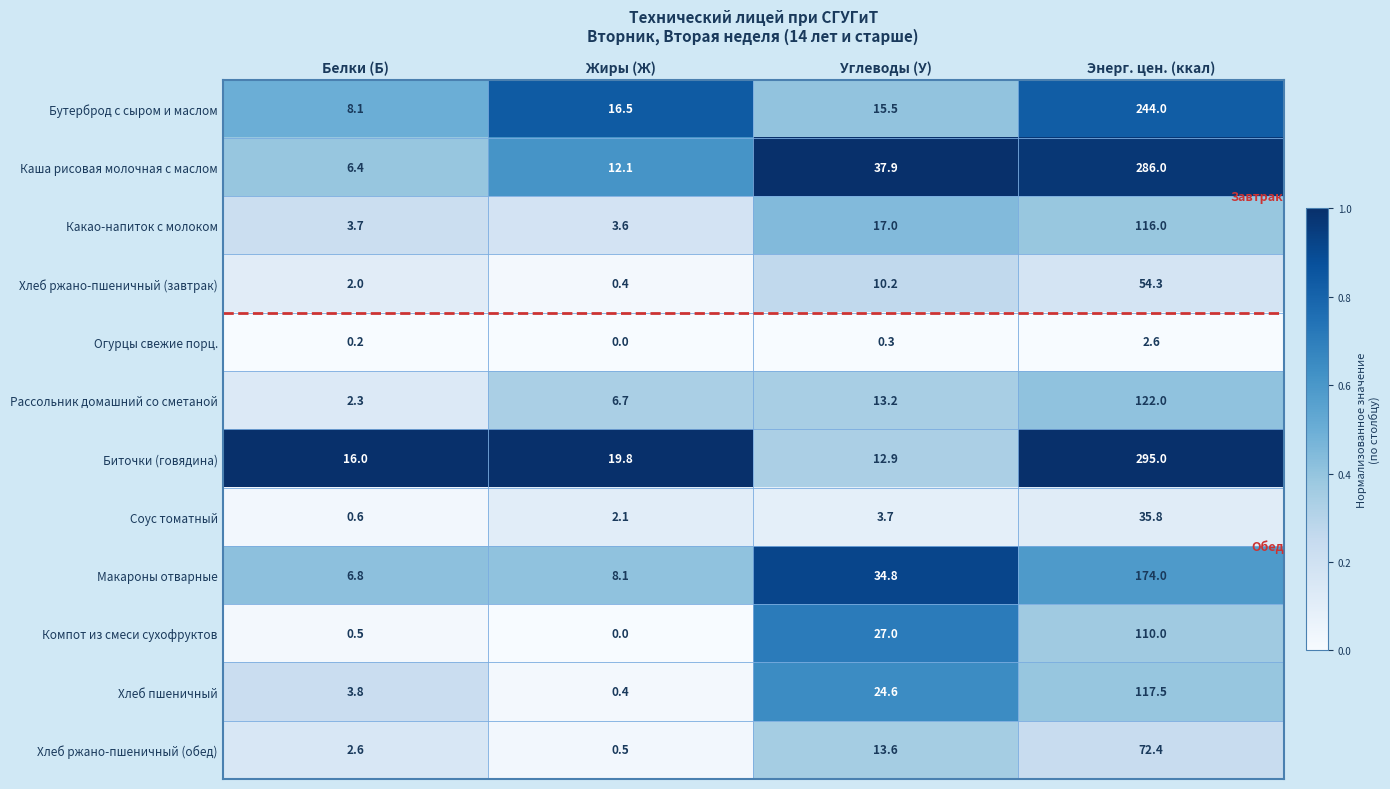

What is the difference between the highest and lowest values at Белки (Б)?

15.8